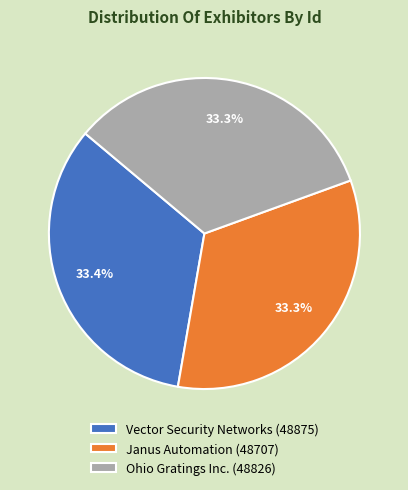

Does Ohio Gratings Inc. represent more than half of the total?

No